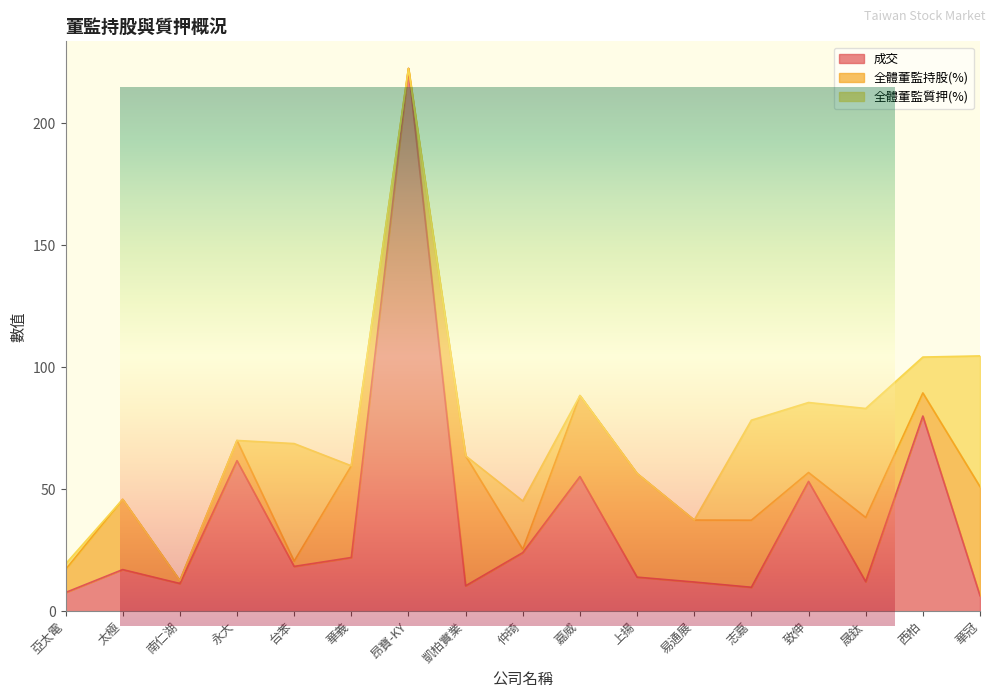

Does the chart display data point markers on the line(s)?

No